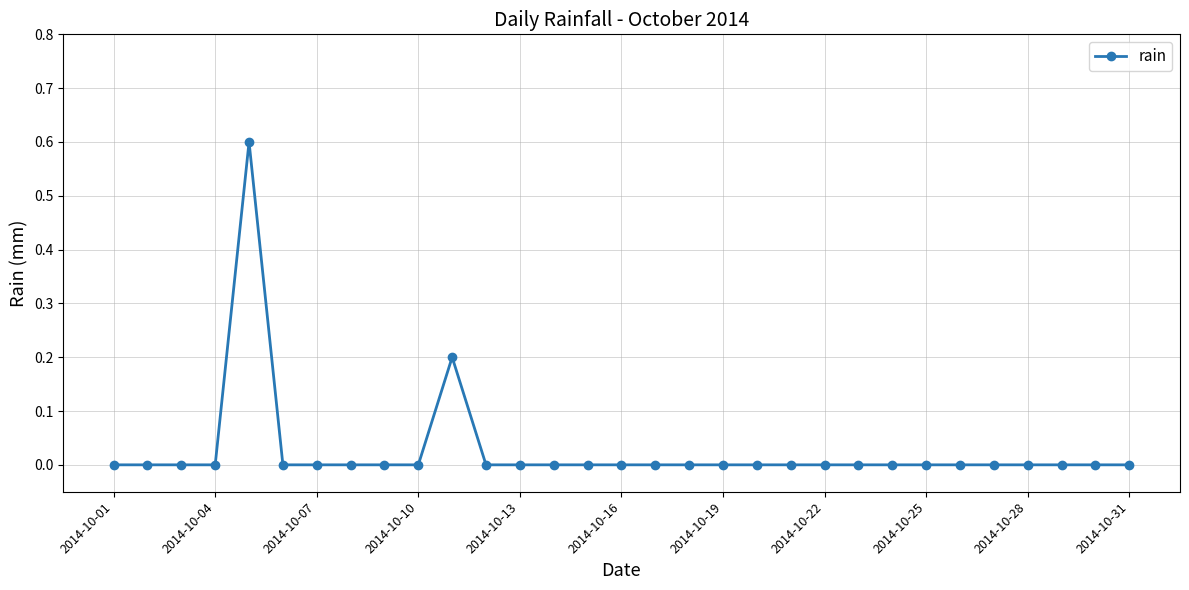

How many distinct data groups are displayed?

1